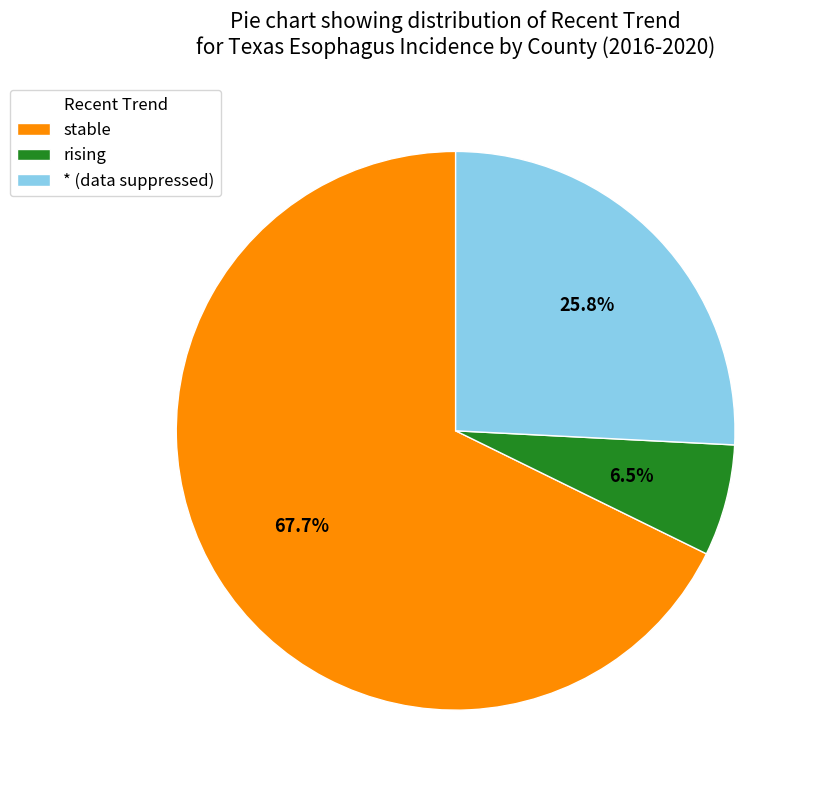

Between rising and stable, which is larger?

stable